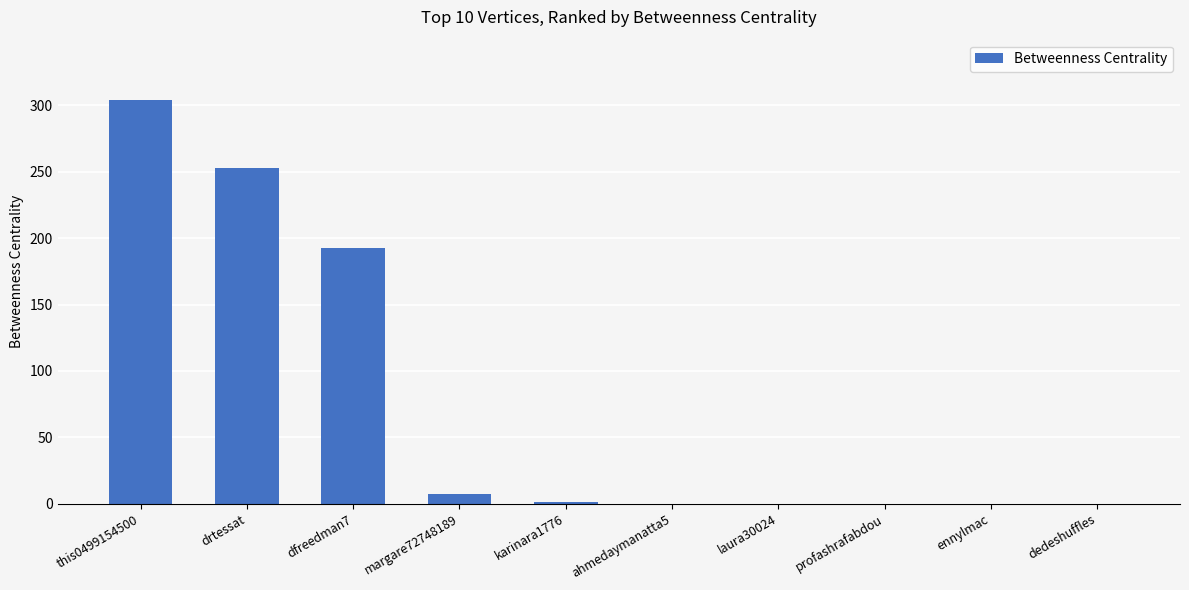

At which label is the value closest to 152?

dfreedman7